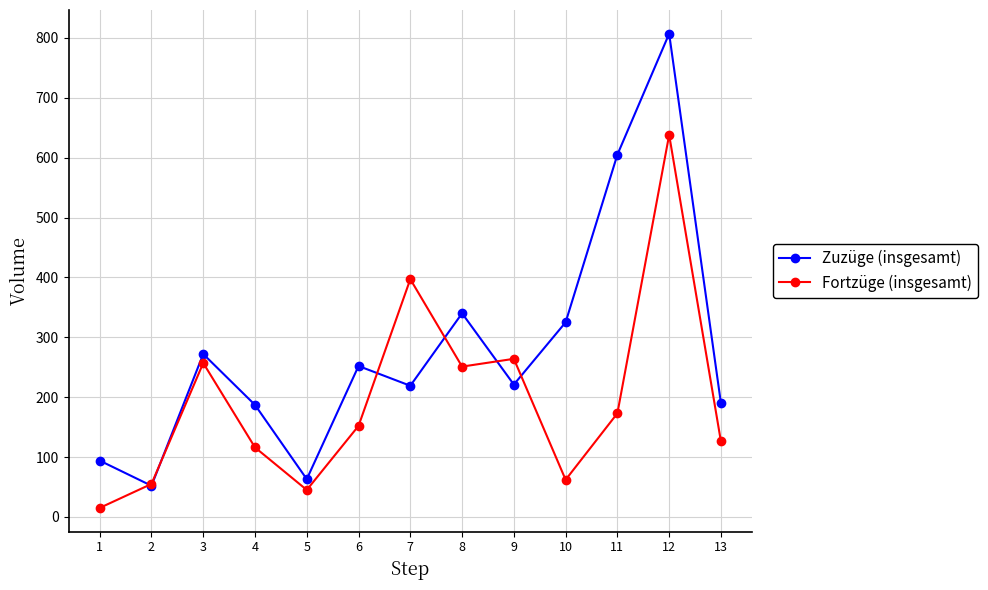

What is the highest value of the Zuzüge (insgesamt) series?

807